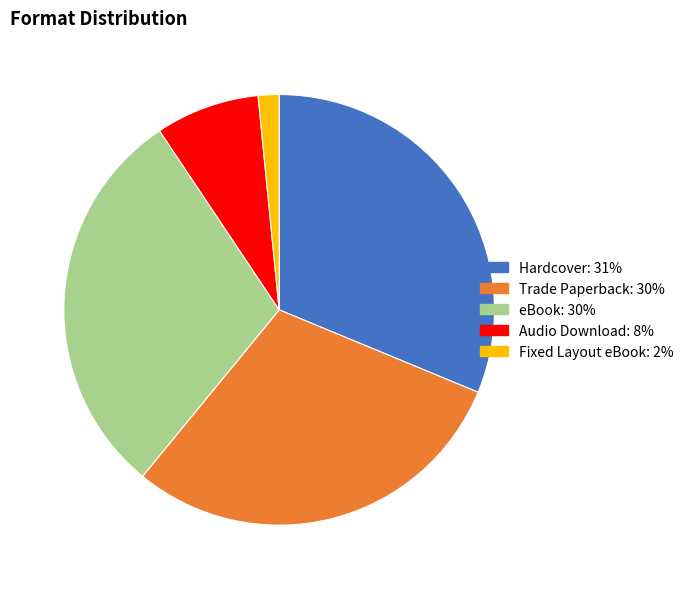

Is there a majority slice in this chart?

No